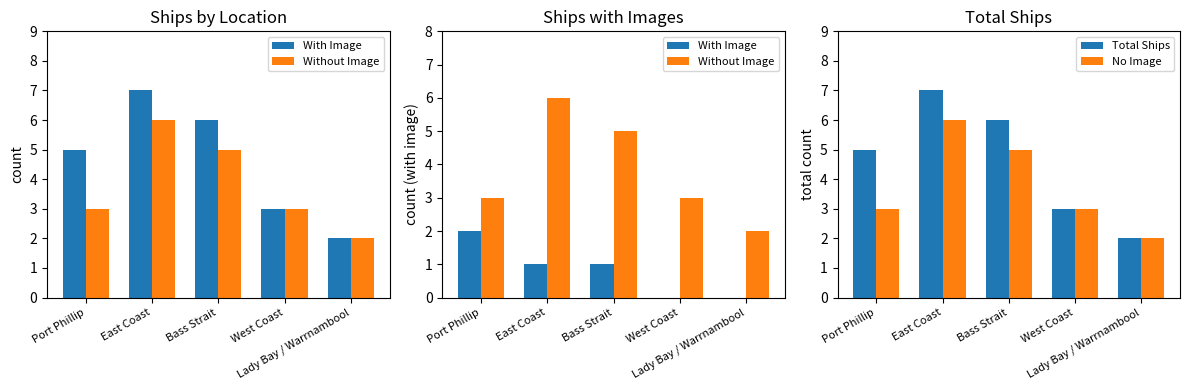

How many series are shown in this chart?

4